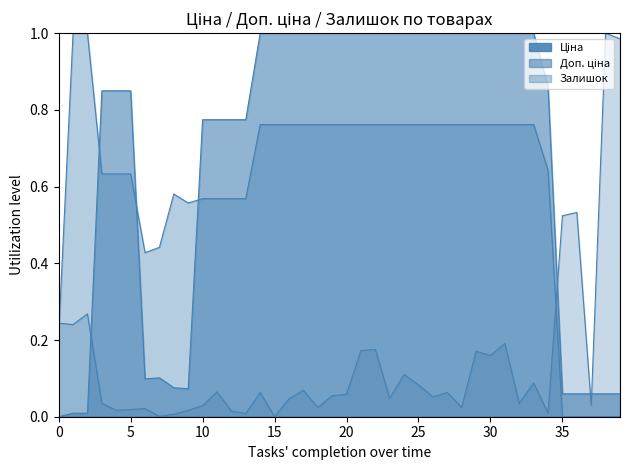

What is the difference between the Ціна values at 34 and 28?

0.1